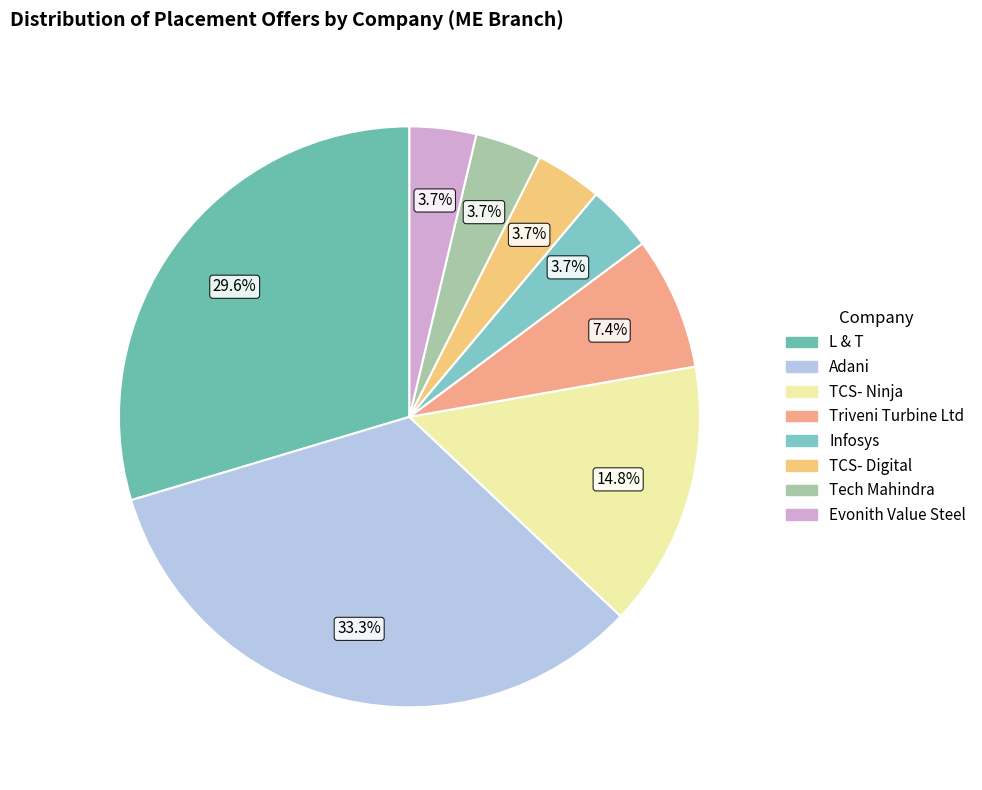

Which slice is the largest?

Adani